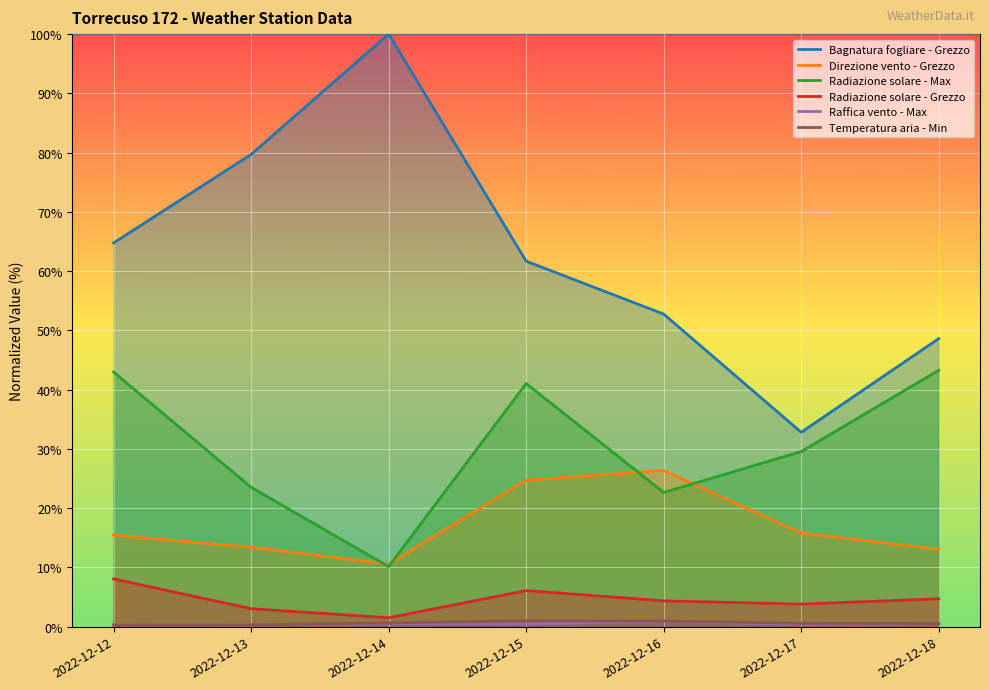

Reading left to right, extract all data points from this chart.

Bagnatura fogliare - Grezzo: 64.8	79.7	100.0	61.7	52.8	32.8	48.6
Direzione vento - Grezzo: 15.5	13.4	10.6	24.7	26.4	15.8	13.0
Radiazione solare - Max: 43.0	23.5	10.1	41.0	22.6	29.5	43.3
Radiazione solare - Grezzo: 8.1	3.0	1.5	6.1	4.4	3.8	4.7
Raffica vento - Max: 0.4	0.3	0.6	0.5	0.9	0.4	0.5
Temperatura aria - Min: 0.3	0.3	0.6	1.0	0.9	0.6	0.5